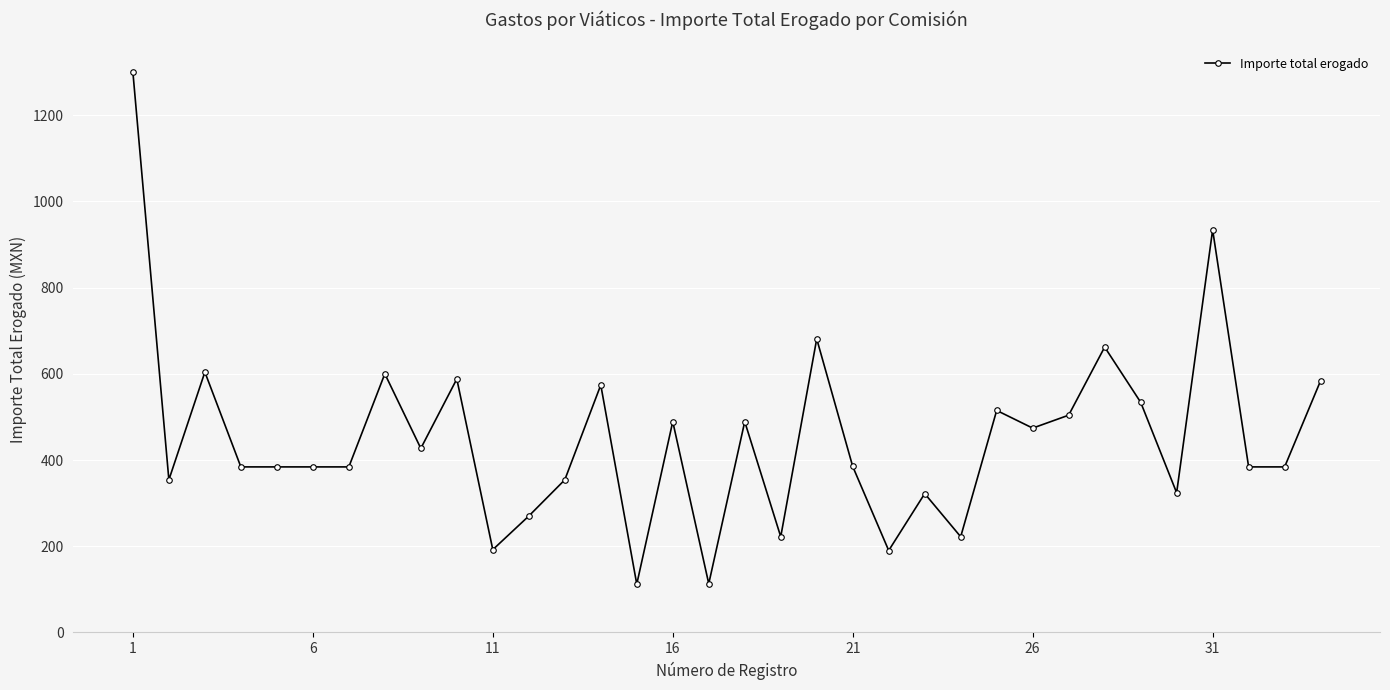

What is the value of the 1st point from the left?

1300.0